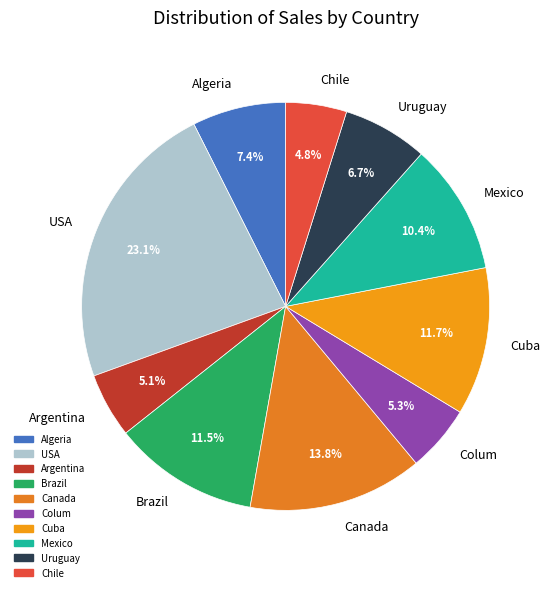

To the nearest percent, what is the combined percentage of Argentina and Chile?

10%